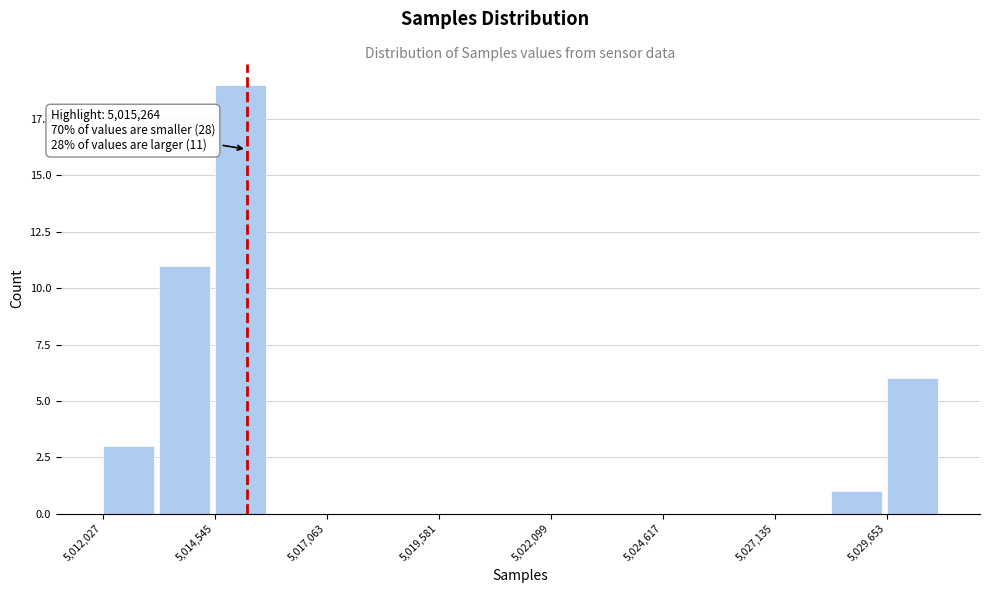

Read against the x-axis, roughly where is the centre of the tallest bar?

5015000